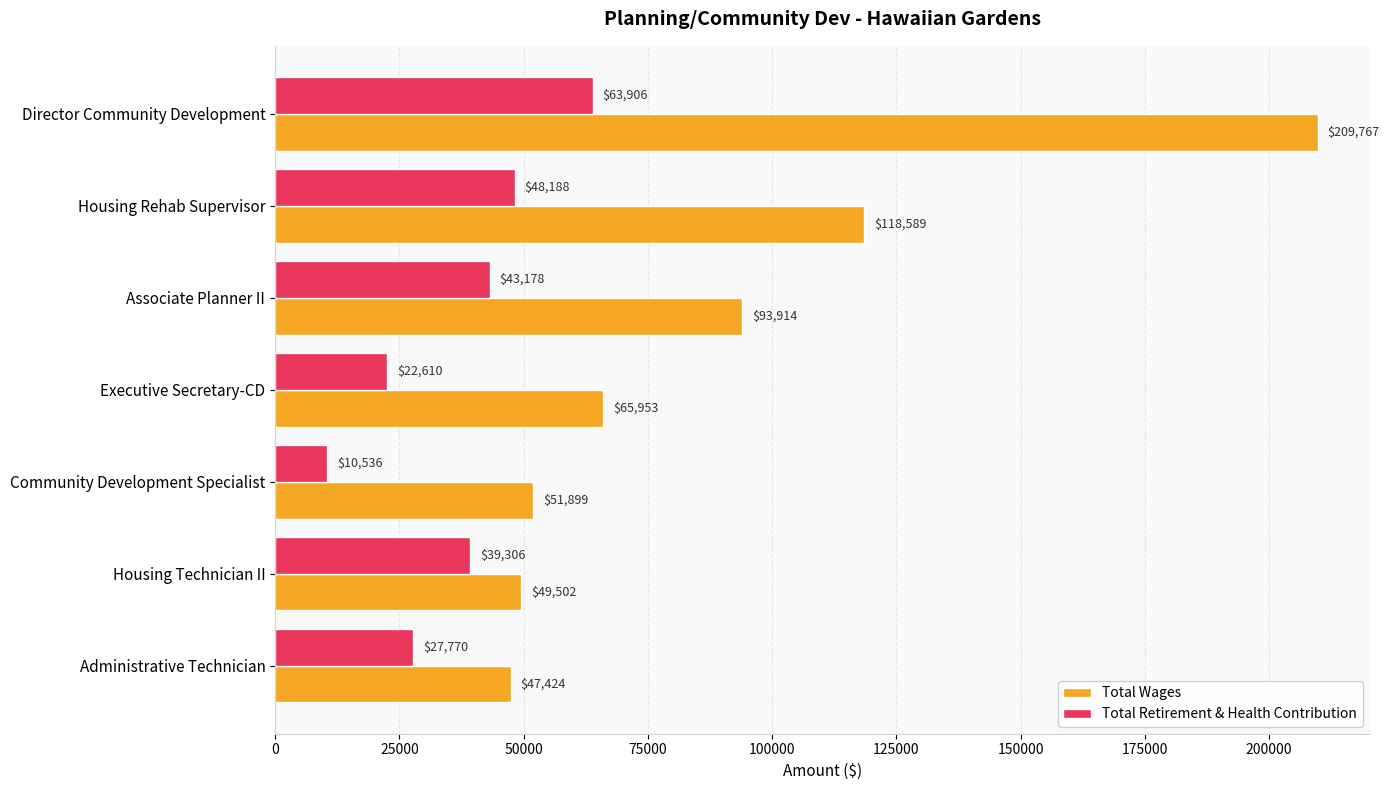

What are all the series names shown in the legend?

Total Wages, Total Retirement & Health Contribution